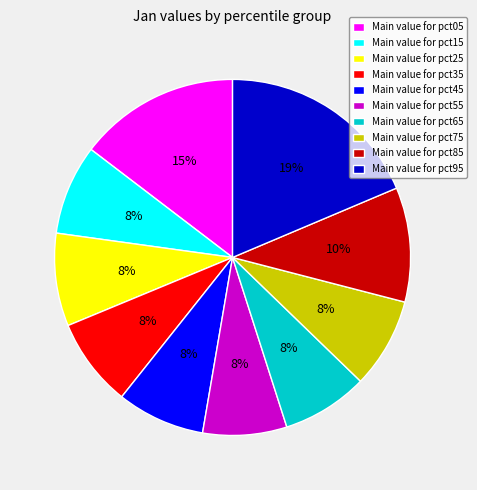

The Main value for pct35 slice represents 8% of the pie. True or false?

True